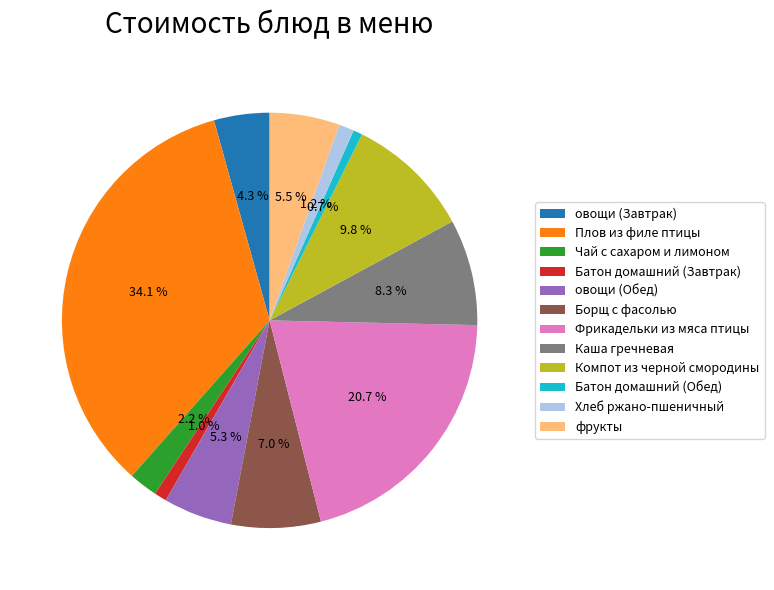

Combined, what portion of the pie is Чай с сахаром и лимоном and Батон домашний (Завтрак)?

3.2%